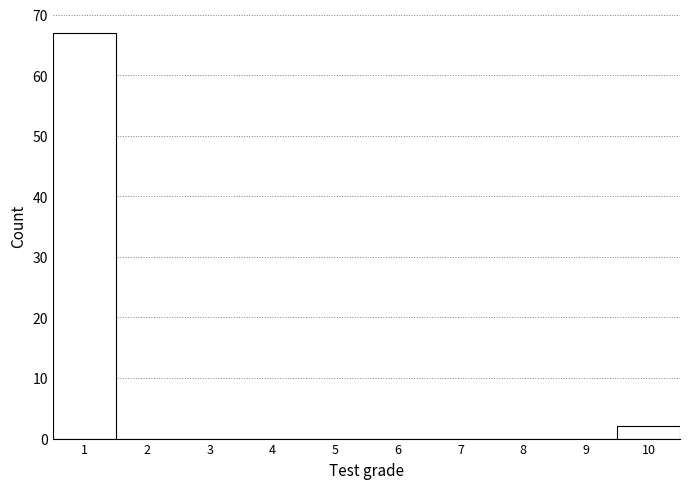

Reading left to right, list all the values displayed in this chart.

1=67	2=0	3=0	4=0	5=0	6=0	7=0	8=0	9=0	10=2